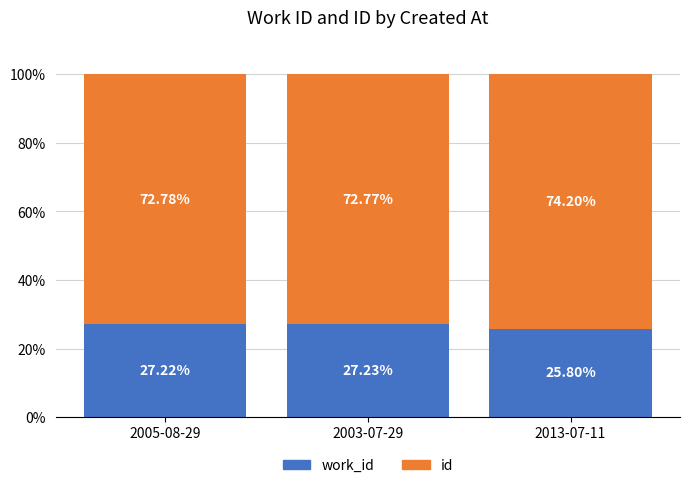

What is the total value across all series at 2005-08-29?

100.0